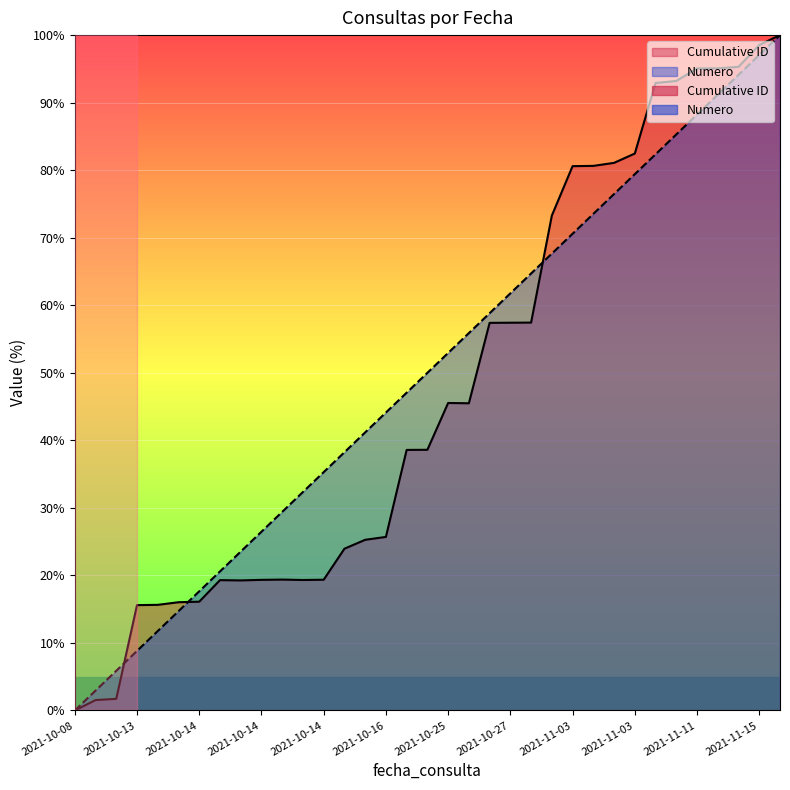

How many interior local valleys does the Cumulative ID series have?

3